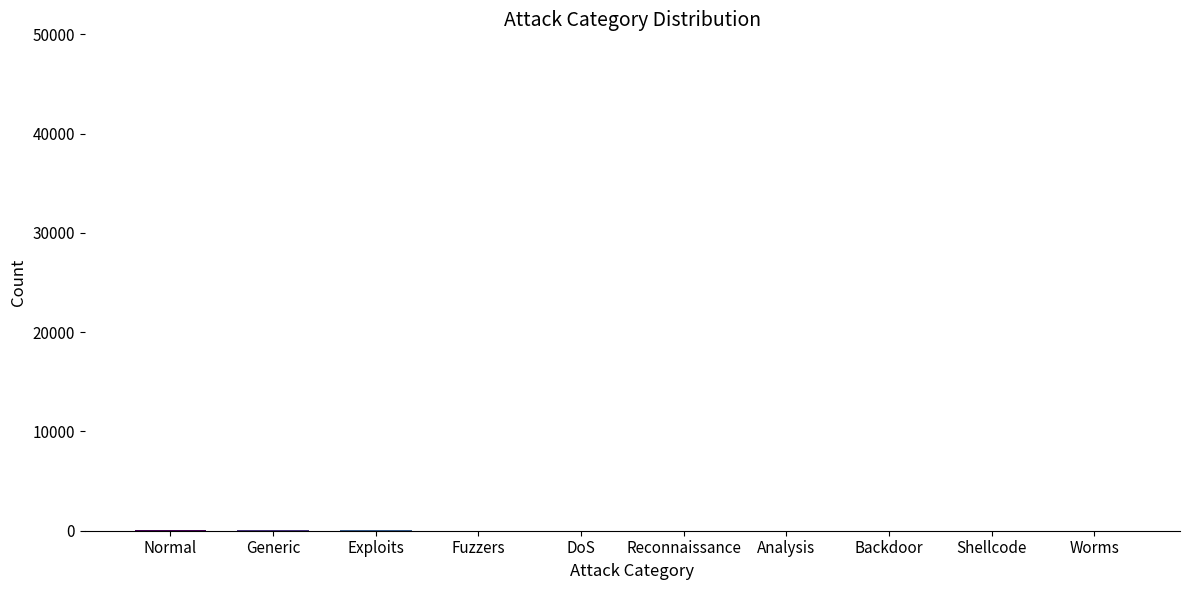

What is the sum of all values?

174